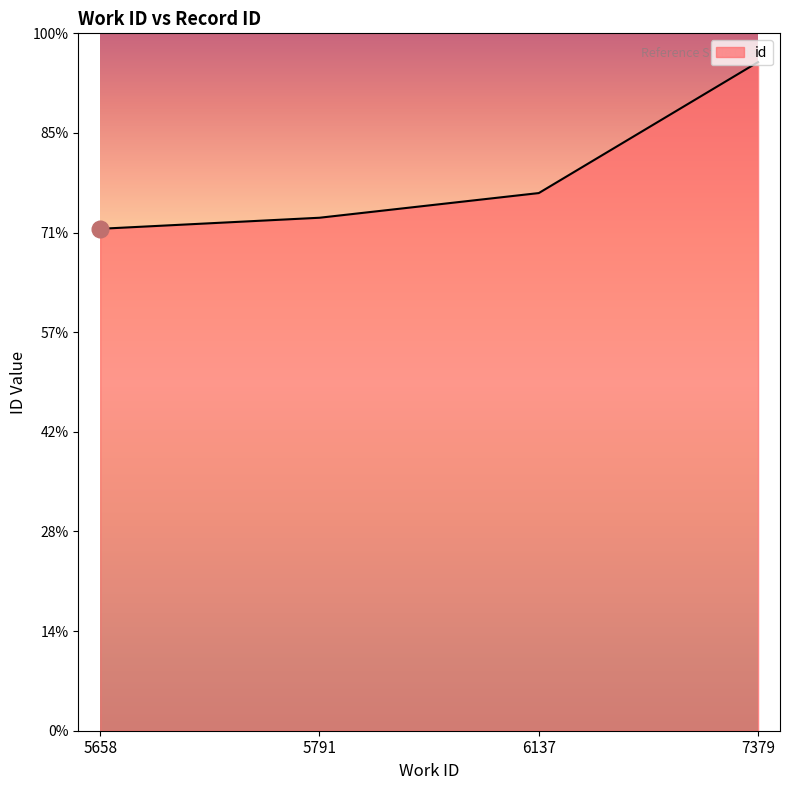

Is this an area chart (filled region under the line)?

Yes